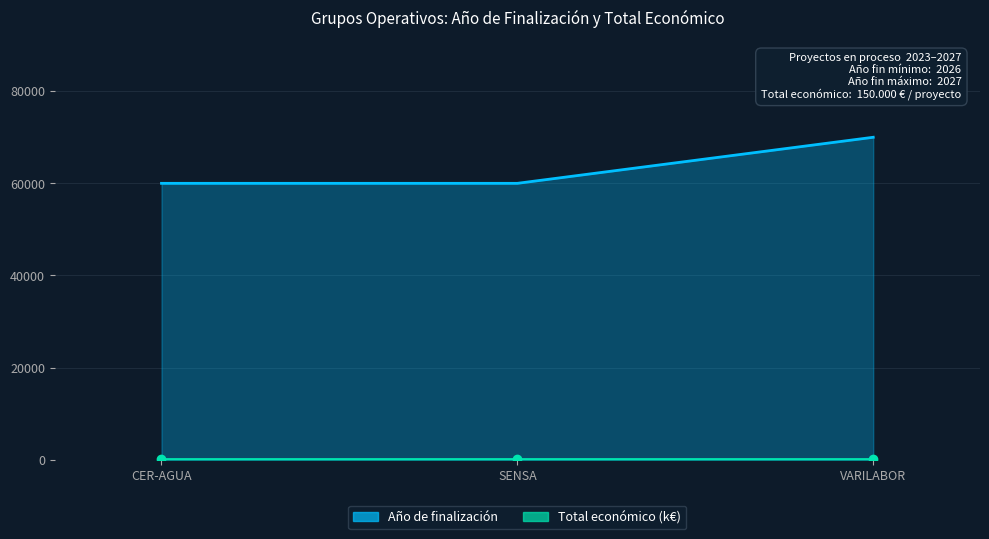

The value at SENSA is 105928. True or false?

False